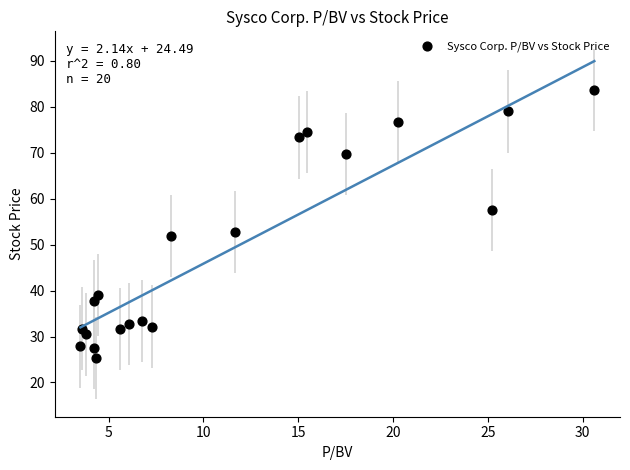

What is the range of X values (max minus min)?

27.1